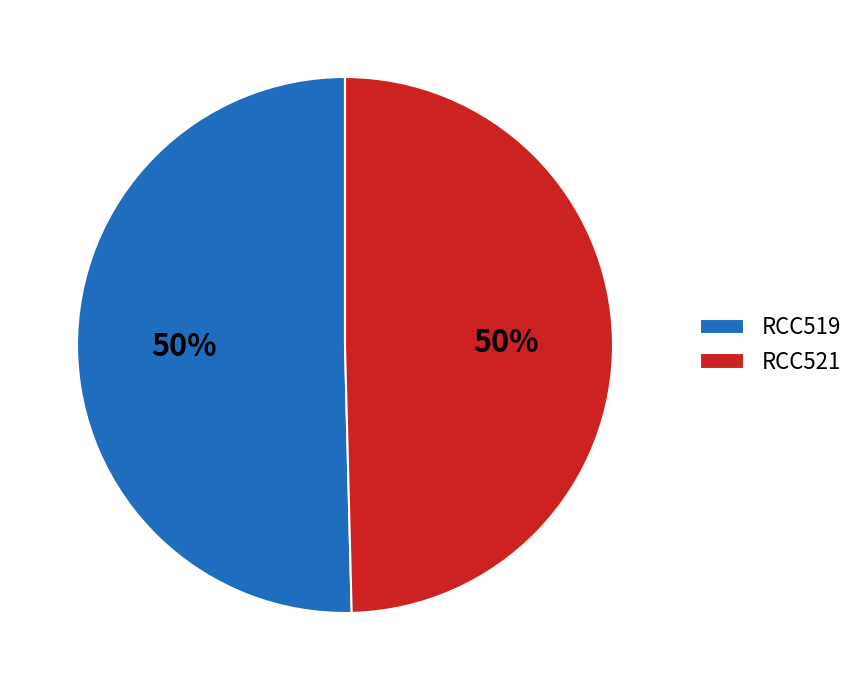

To the nearest percent, what portion does RCC521 represent?

50%